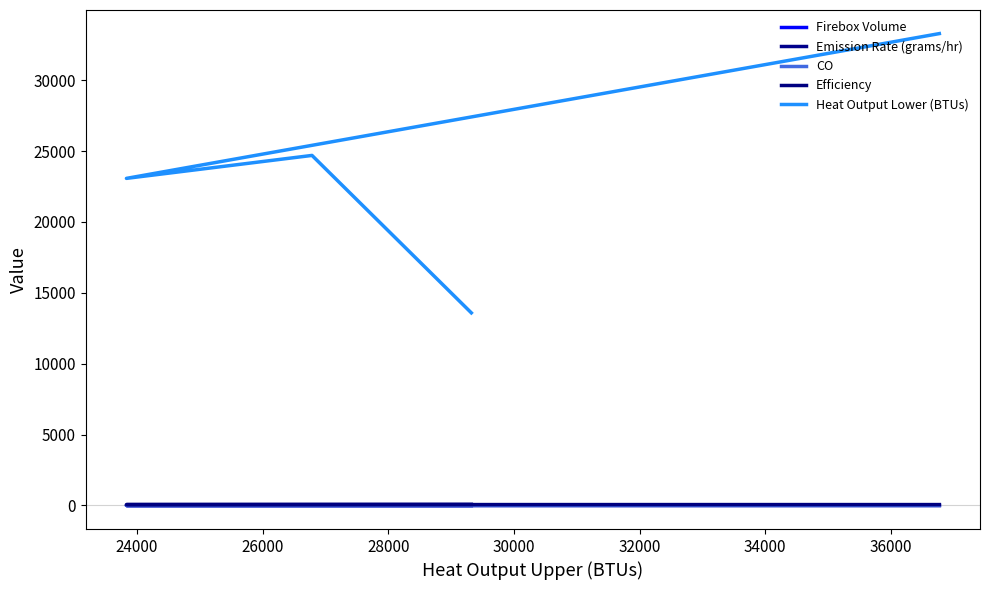

What is the sum of all Firebox Volume values?

7.7